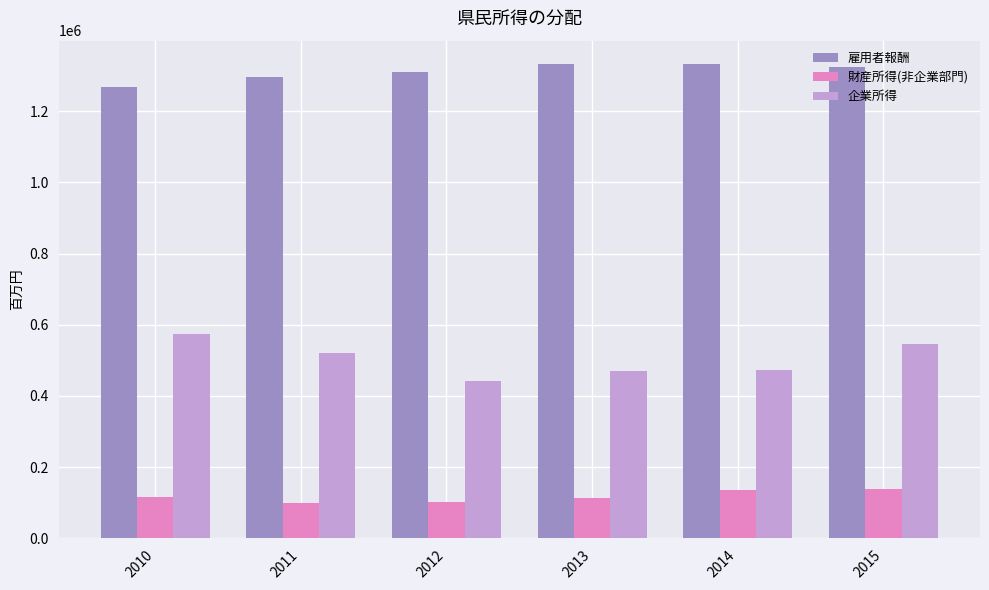

What is the total value across all series at 2010?

1958214